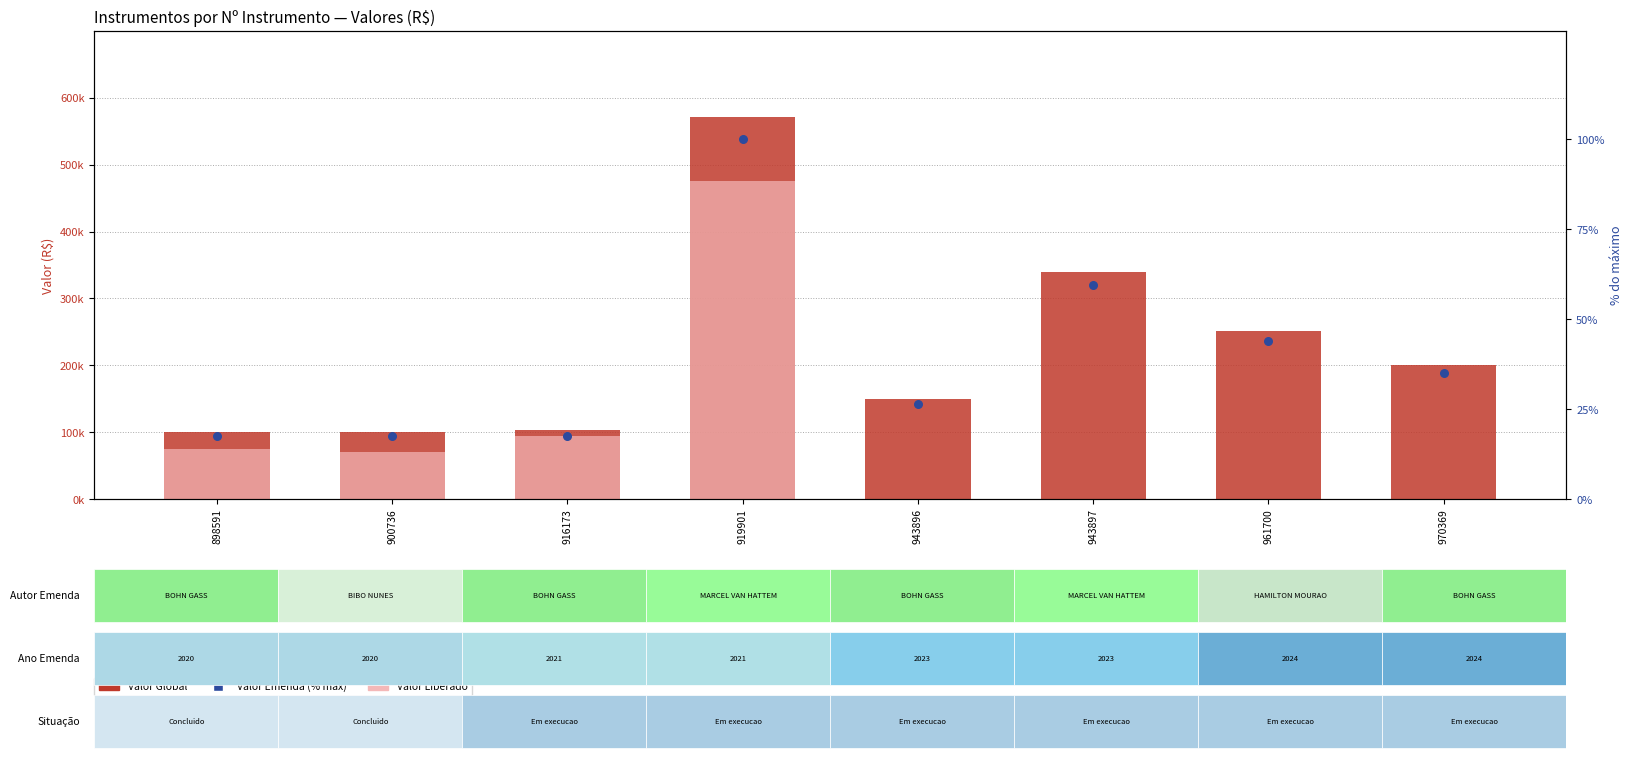

Which series has the largest total across all categories?

Valor Global